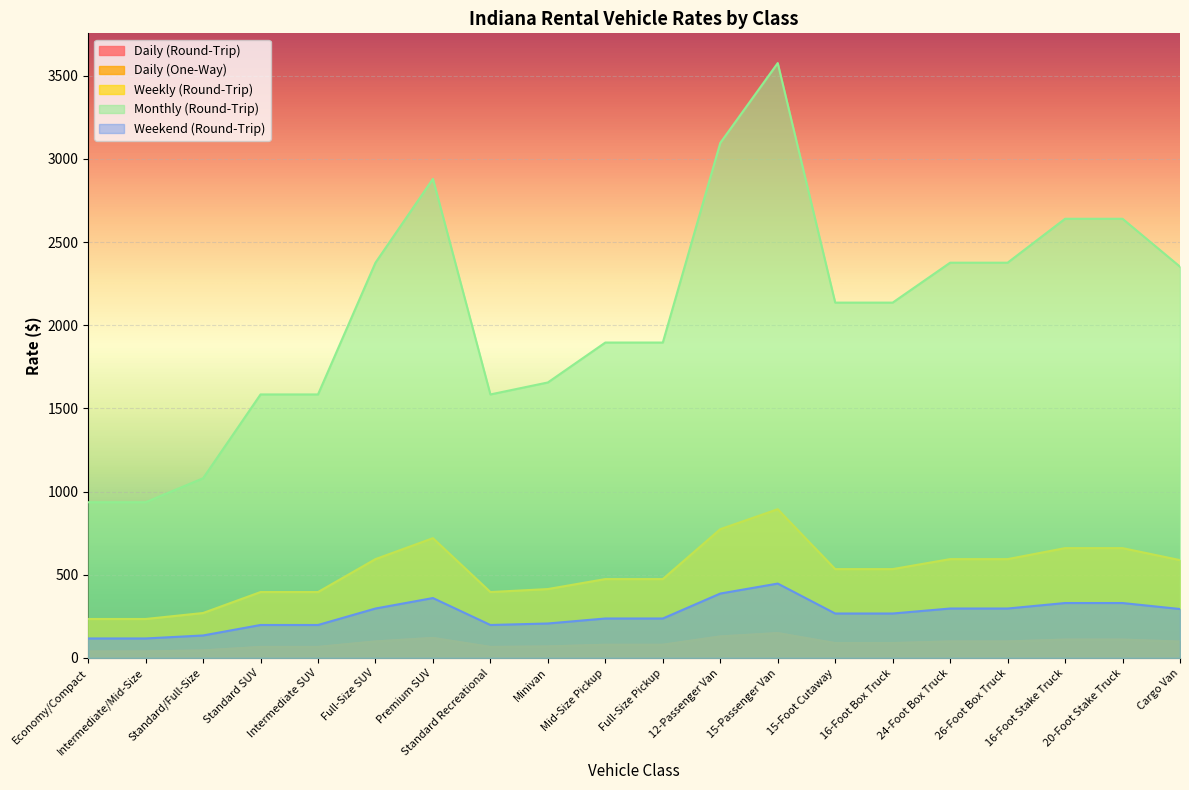

True or false: Weekly (Round-Trip) and Weekend (Round-Trip) intersect in this chart.

False